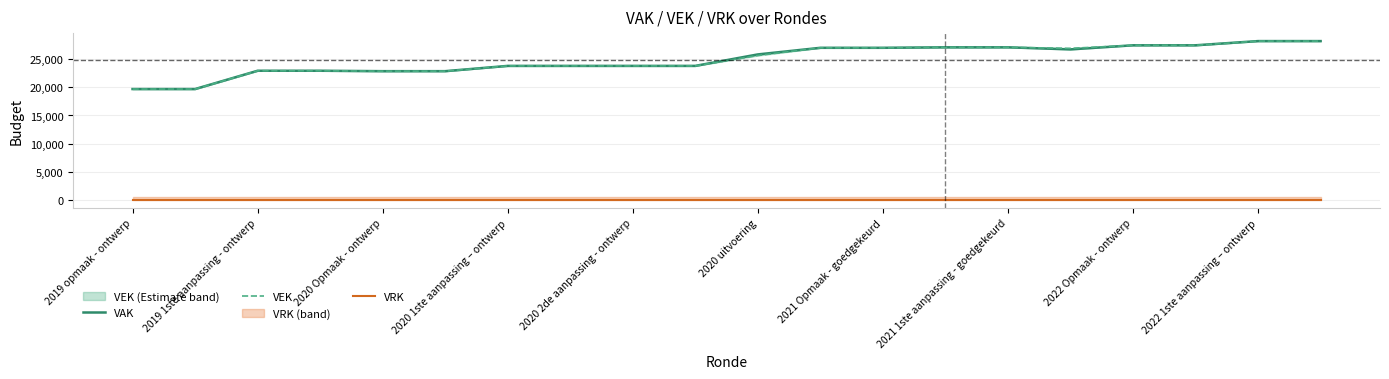

True or false: VRK and VEK cross at least once.

False